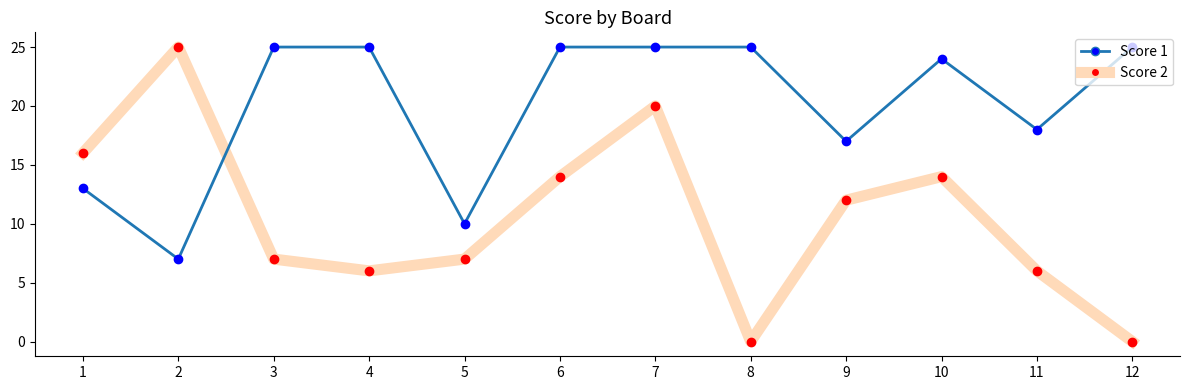

What is the greatest value displayed?

25